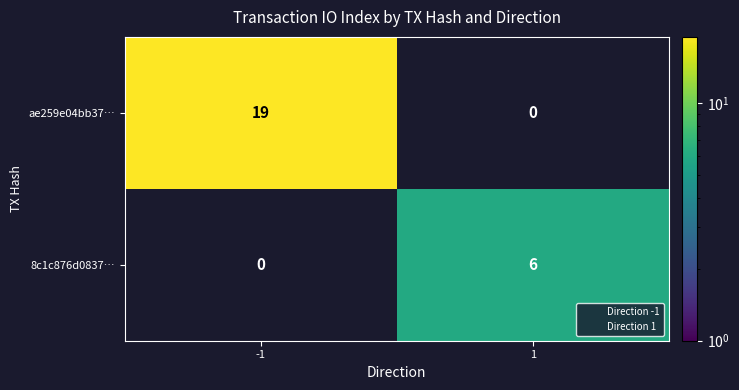

The ae259e04bb37… series shows 26 at -1. True or false?

False